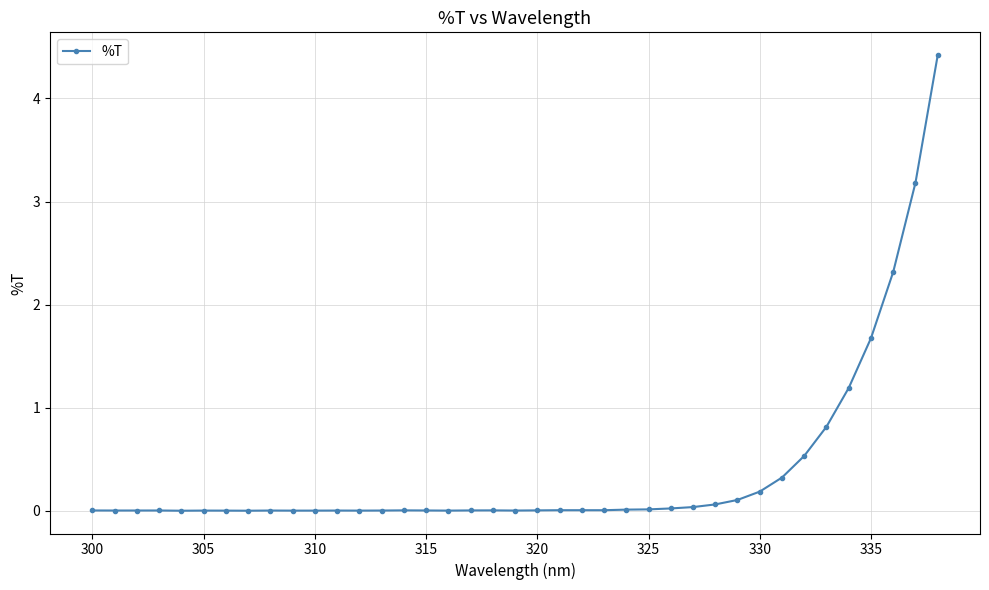

What is the maximum value shown in the chart?

4.4